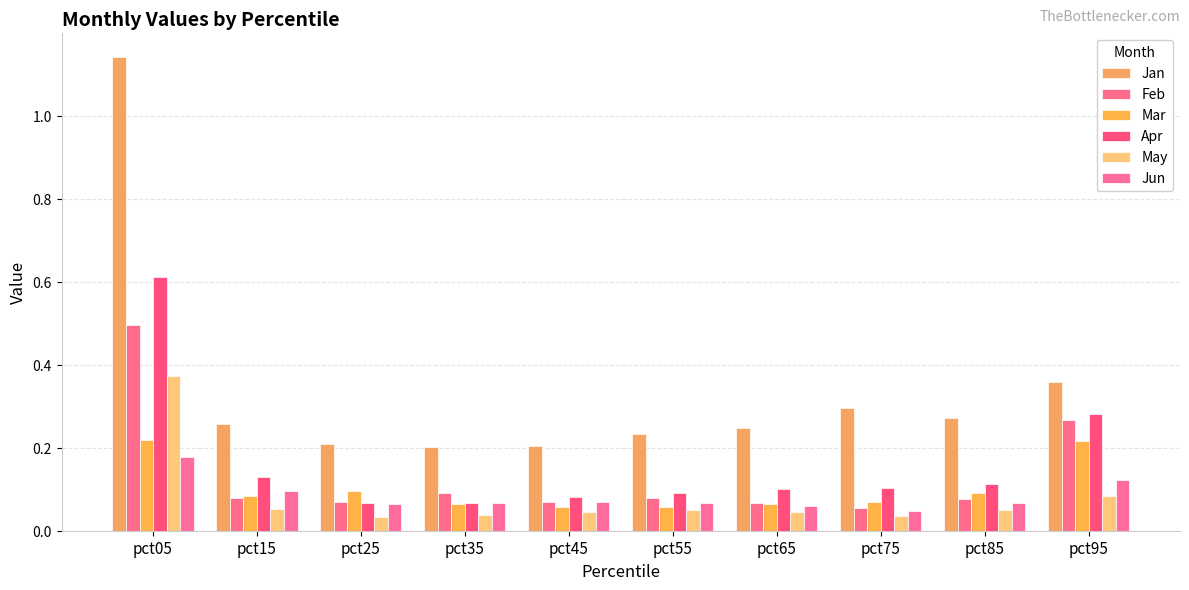

At how many categories does at least one series exceed 0?

10